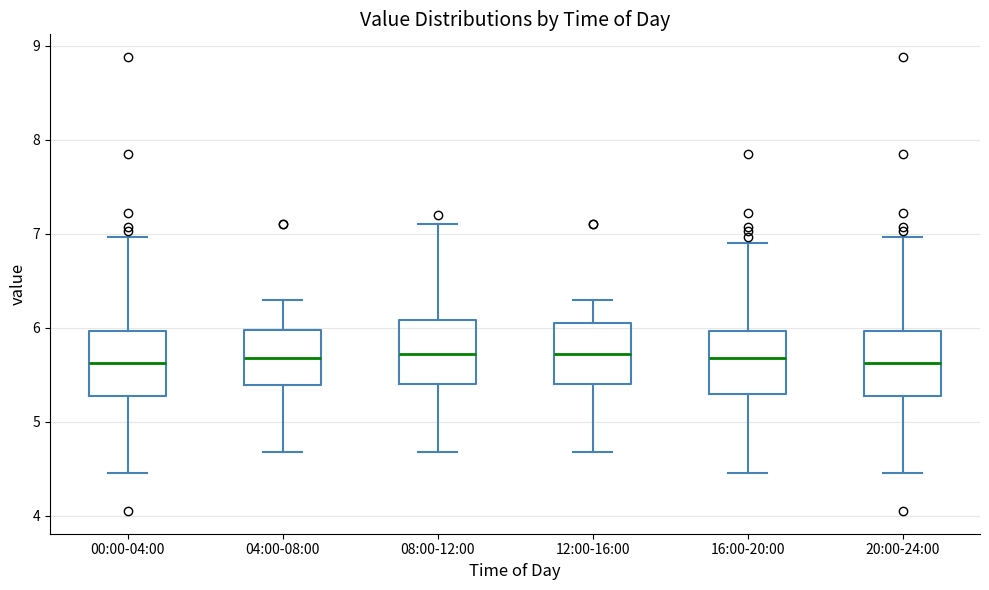

Where does the lower whisker of the box for 16:00-20:00 end on the y-axis? The values are not printed on the chart, so give them approximately, as read against the axis.

4.5